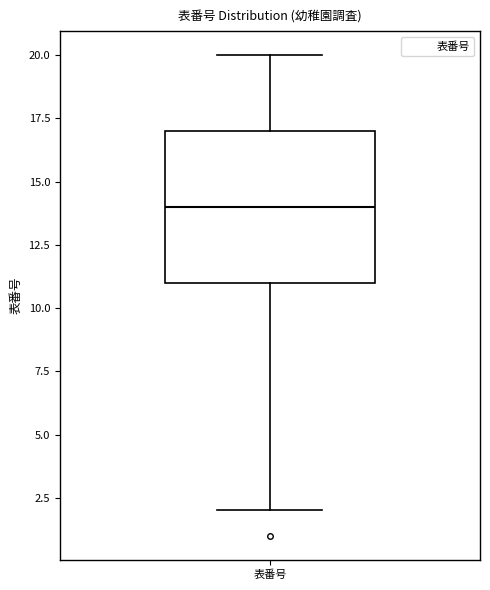

Where is the upper edge of the box for 表番号 on the y-axis? The values are not printed on the chart, so give them approximately, as read against the axis.

17